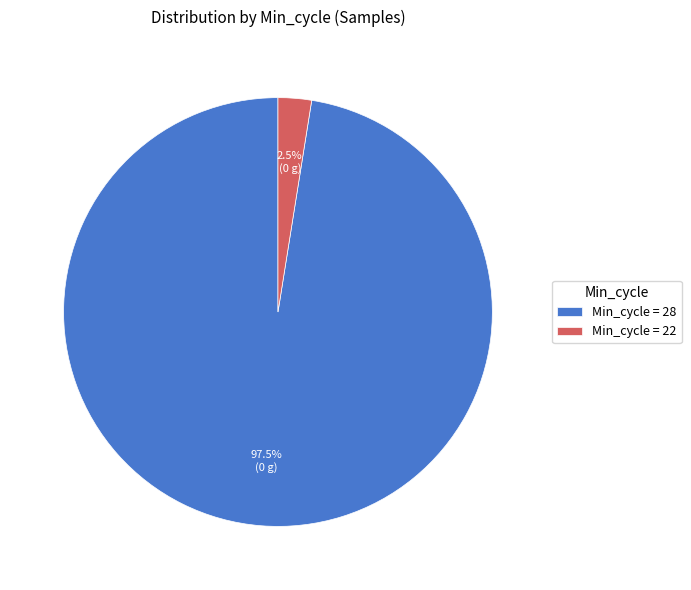

To the nearest percent, what is the average slice percentage?

50%